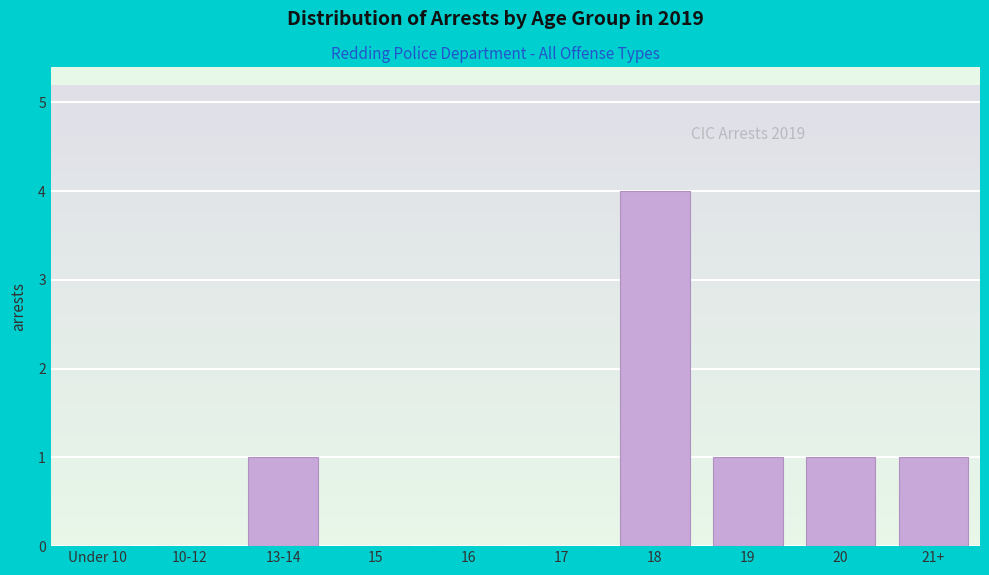

Reading left to right, what are all the values shown in this chart?

Under 10=0	10-12=0	13-14=1	15=0	16=0	17=0	18=4	19=1	20=1	21+=1